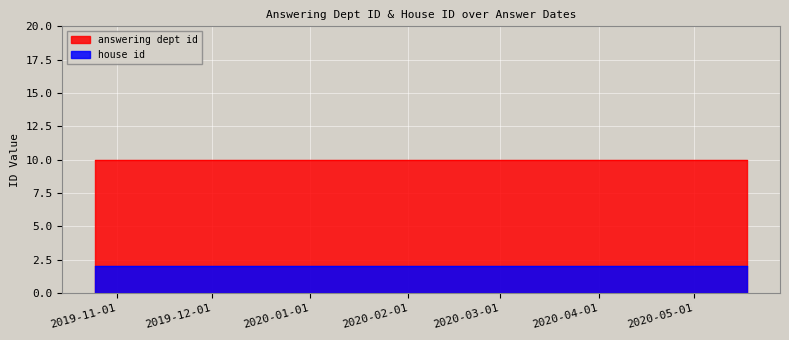

Reading left to right, what are all the values shown in this chart?

answering dept id: 10	10	10
house id: 2	2	2